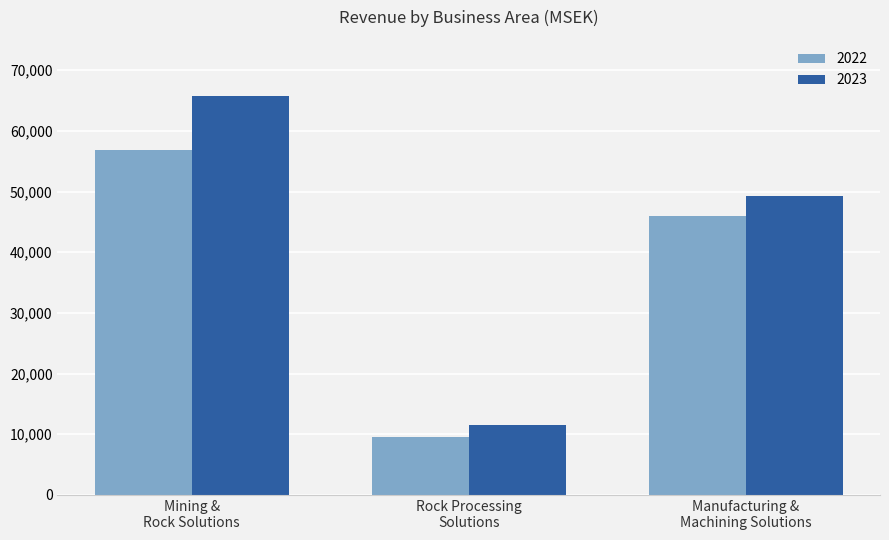

What is the label of the 1st bar from the left?

Mining &
Rock Solutions